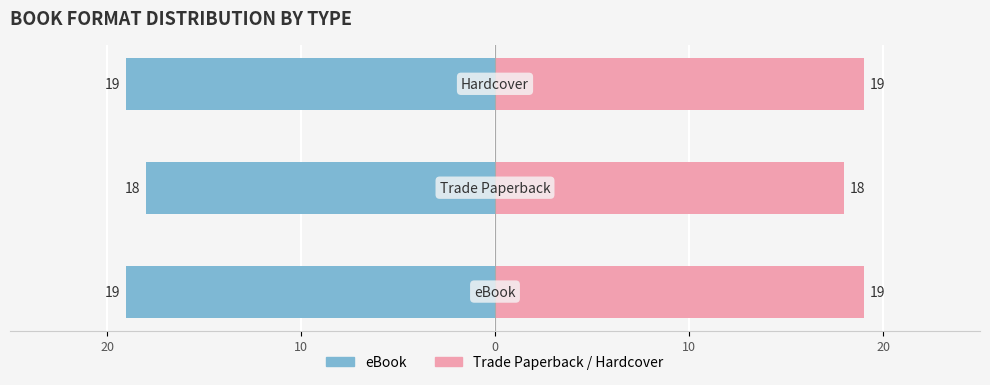

True or false: Hardcover count (right) has a value of 19 at 0.

True